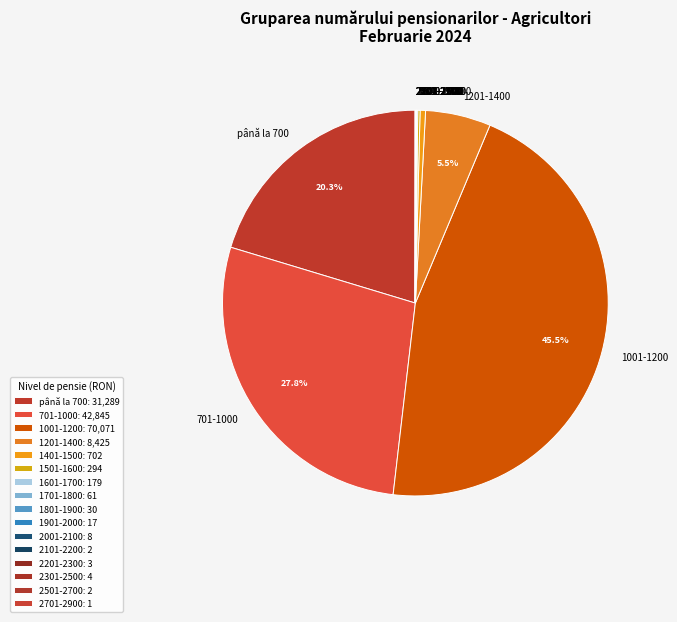

To the nearest percent, what is the average slice percentage?

6%